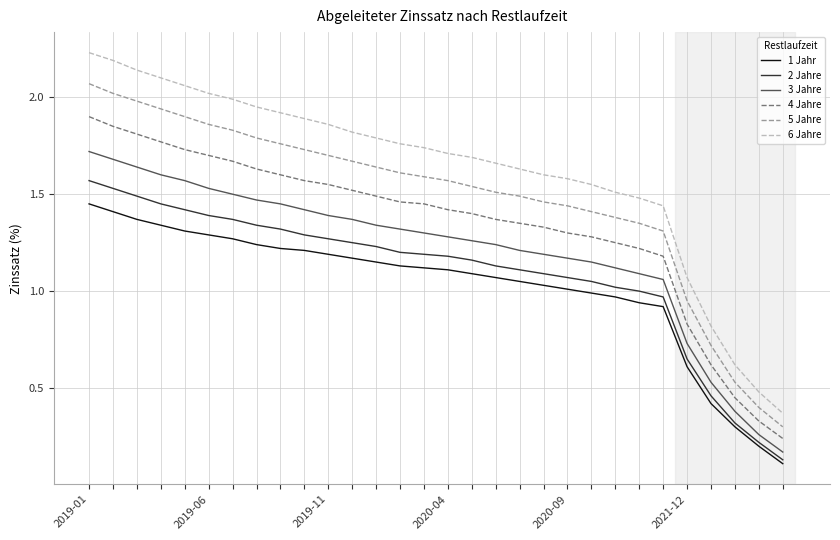

What are all the series names shown in the legend?

1 Jahr, 2 Jahre, 3 Jahre, 4 Jahre, 5 Jahre, 6 Jahre